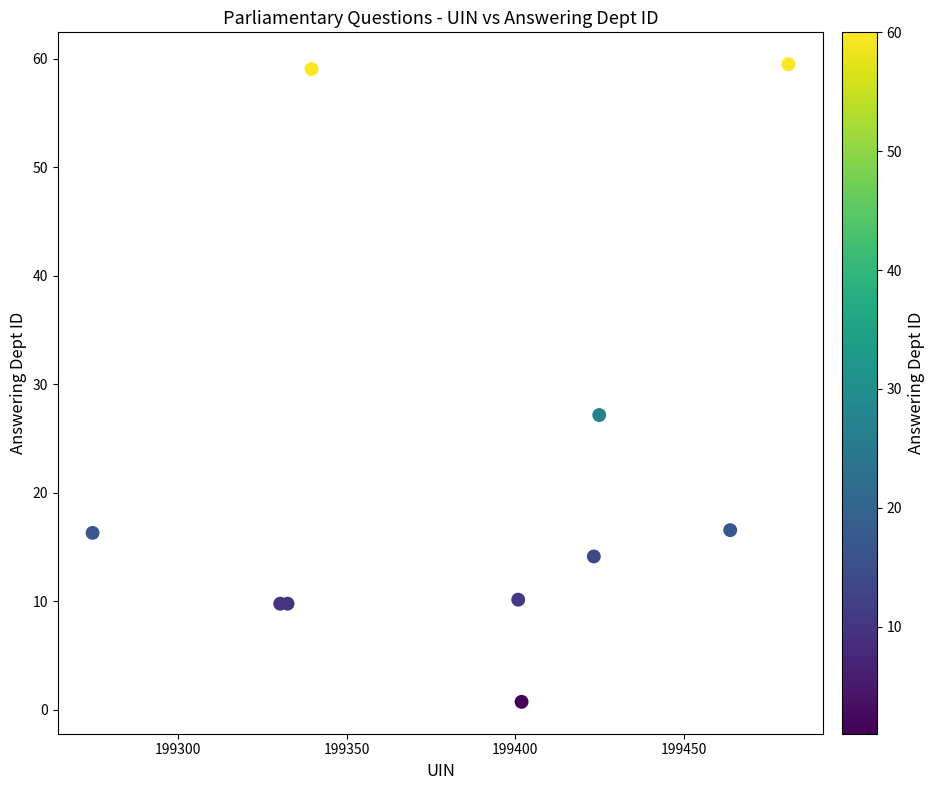

What Y value in the scatter plot is closest to 30?

27.2